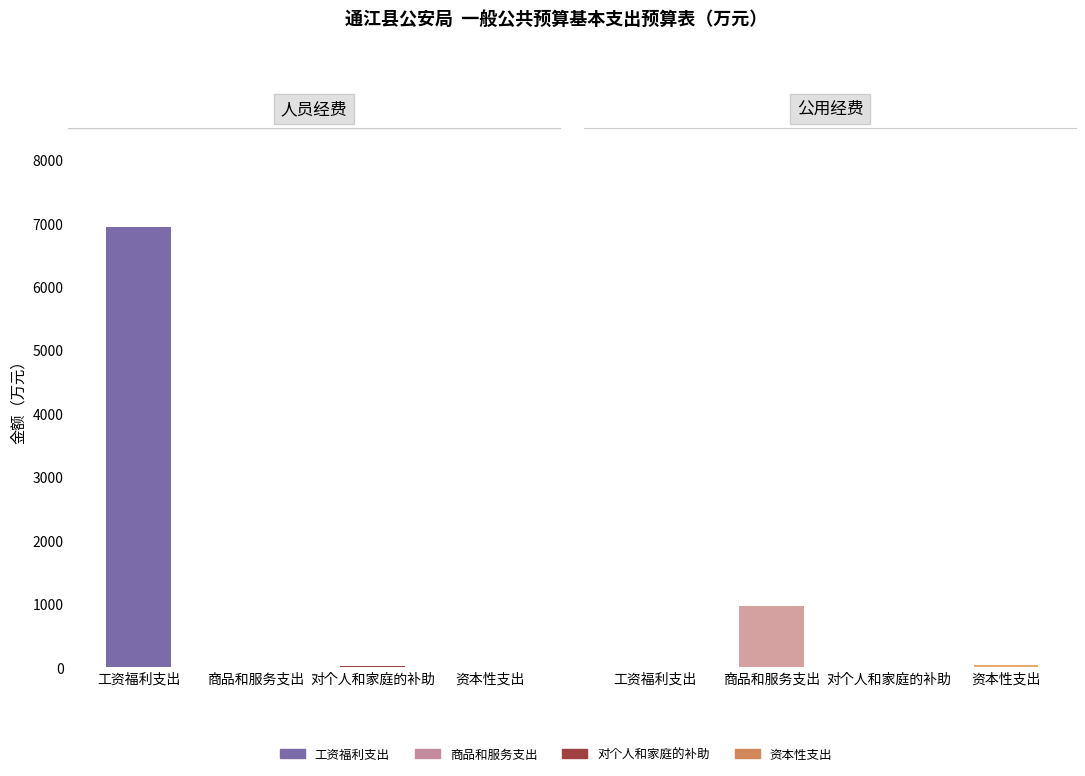

What value does the data have at 资本性支出?

30.0